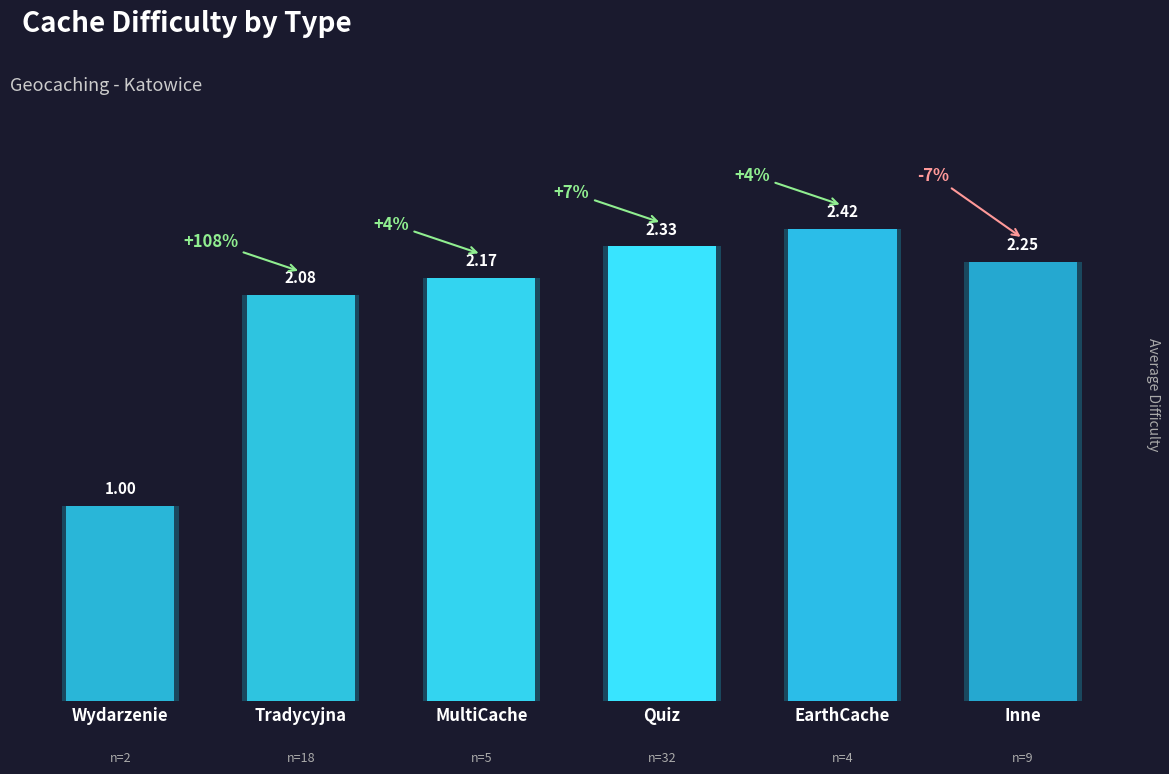

What is the label of the 4th bar from the right?

MultiCache